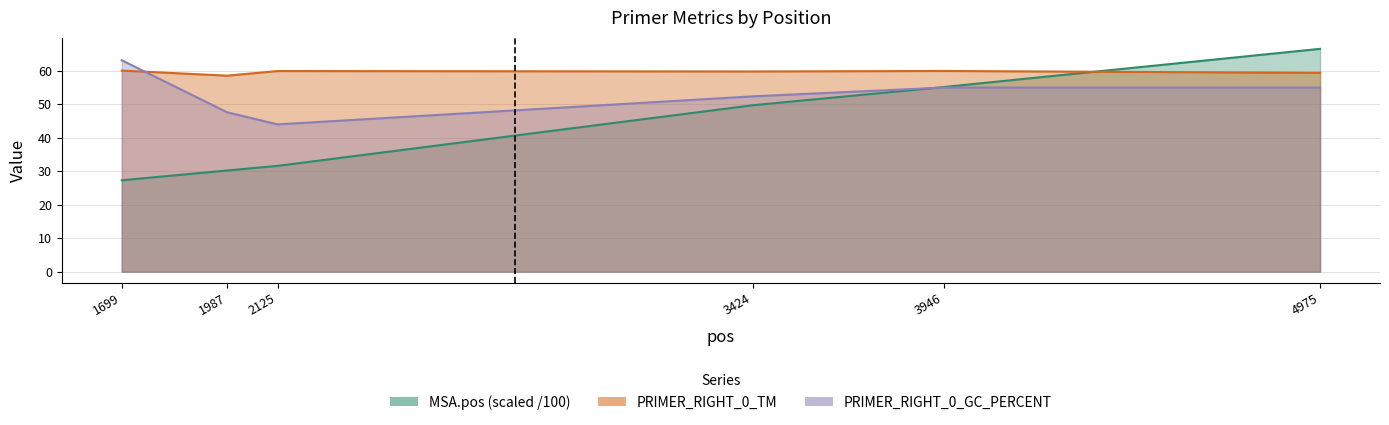

What is the difference between the maximum and minimum values in the PRIMER_RIGHT_0_GC_PERCENT series?

19.2